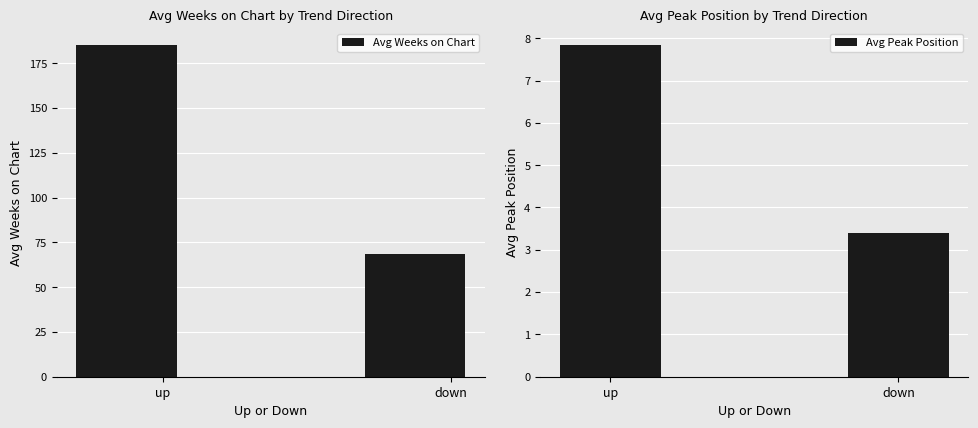

Rank the series by their maximum value, from highest to lowest.

Avg Weeks on Chart, Avg Peak Position